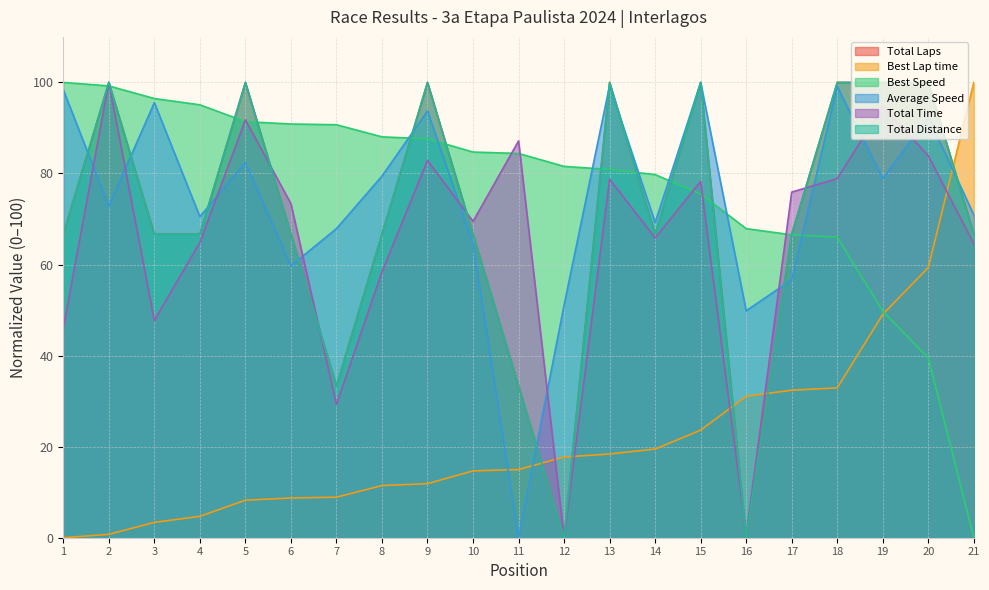

Reading right to left, list all the values displayed in this chart.

Total Laps: 66.7	100.0	100.0	100.0	66.7	0.0	100.0	66.7	100.0	0.0	33.3	66.7	100.0	66.7	33.3	66.7	100.0	66.7	66.7	100.0	66.7
Best Lap time: 100.0	59.3	49.1	32.9	32.4	31.1	23.6	19.5	18.4	17.7	15.0	14.7	11.9	11.5	8.9	8.7	8.2	4.7	3.4	0.7	0.0
Best Speed: 0.0	39.5	49.7	66.0	66.5	67.9	75.5	79.8	80.9	81.6	84.4	84.7	87.6	88.0	90.7	90.9	91.4	95.1	96.5	99.2	100.0
Average Speed: 70.9	92.4	78.8	99.1	56.7	49.8	100.0	69.2	99.3	51.1	0.0	64.5	93.7	79.4	67.9	59.7	82.4	70.5	95.6	72.8	98.4
Total Time: 64.6	83.9	94.8	78.9	75.9	0.7	78.2	65.9	78.7	0.0	87.2	69.5	82.9	58.4	29.3	73.4	91.8	64.9	47.7	100.0	46.0
Total Distance: 66.7	100.0	100.0	100.0	66.7	0.0	100.0	66.7	100.0	0.0	33.3	66.7	100.0	66.7	33.3	66.7	100.0	66.7	66.7	100.0	66.7